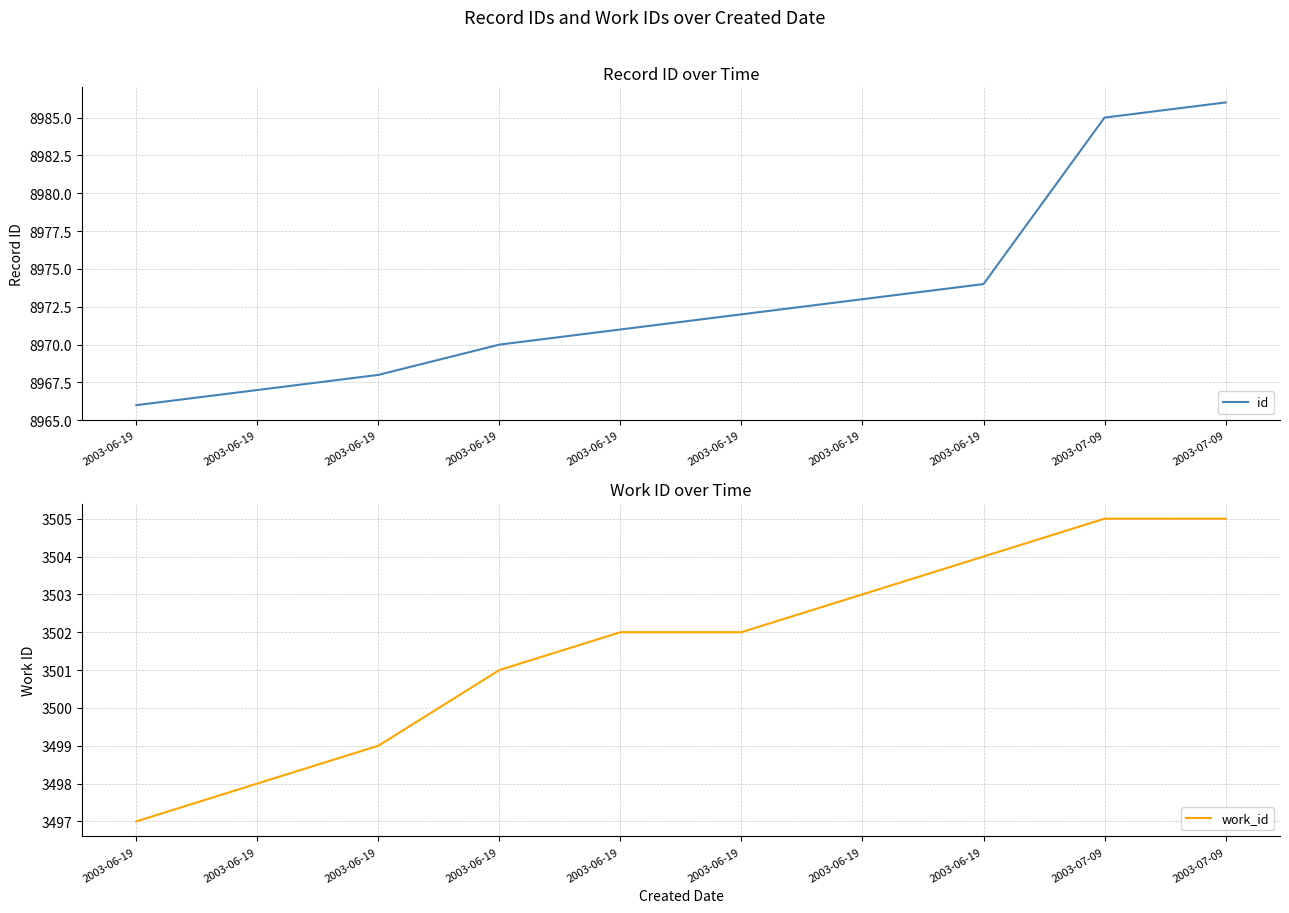

True or false: work_id and id cross at least once.

False